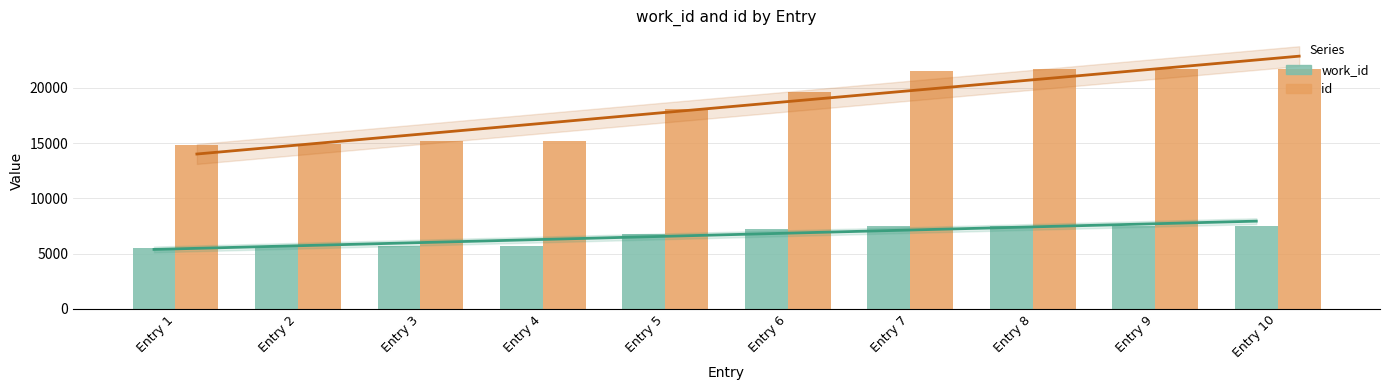

How many bars are there in total?

20